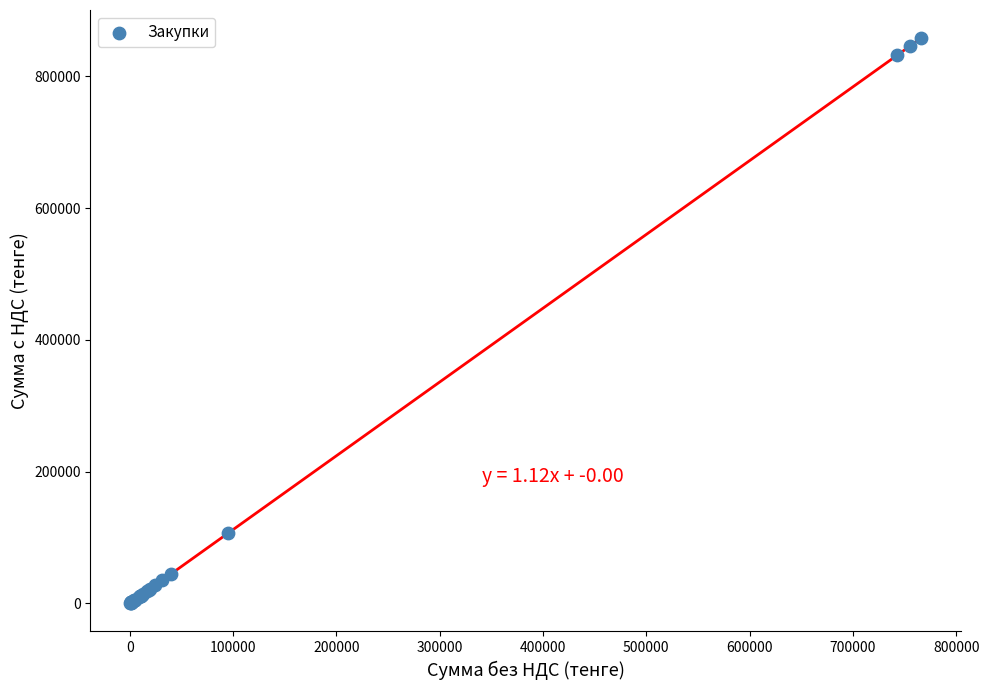

What Y value in the scatter plot is closest to 429024?

106400.0